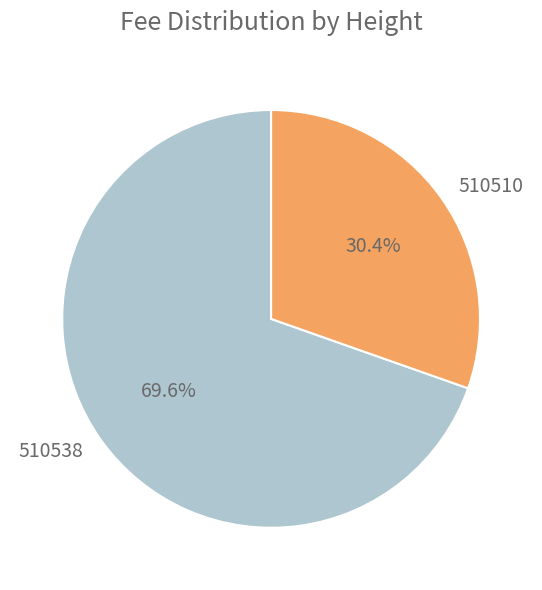

To the nearest percent, what percentage of the pie is 510510?

30%